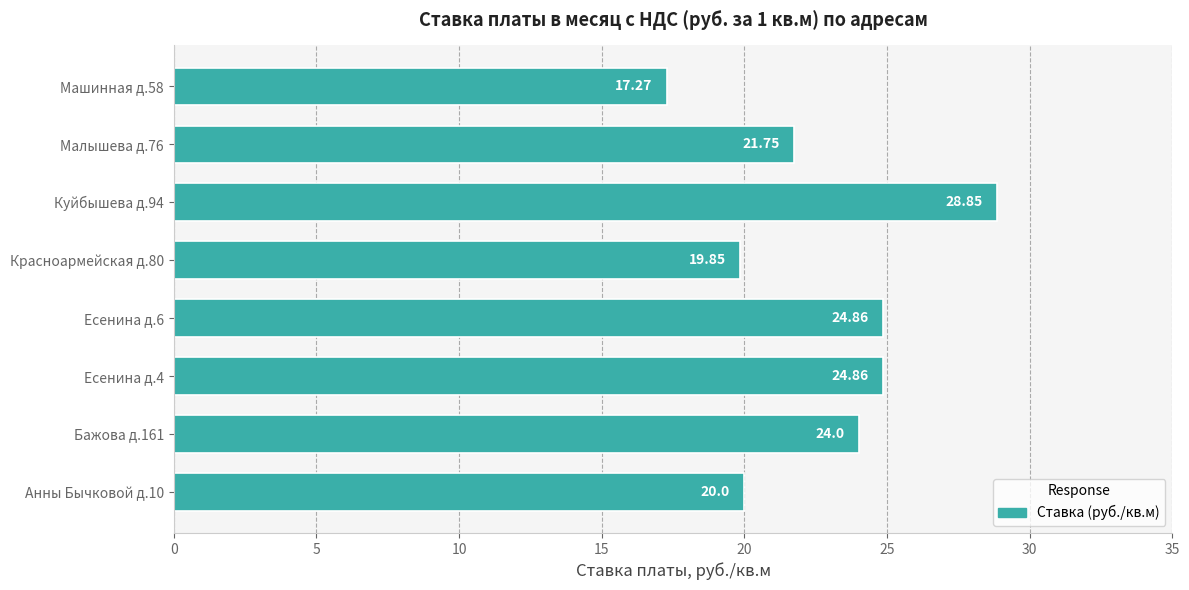

Approximately how many times larger is the value at Красноармейская д.80 compared to Куйбышева д.94?

0.7